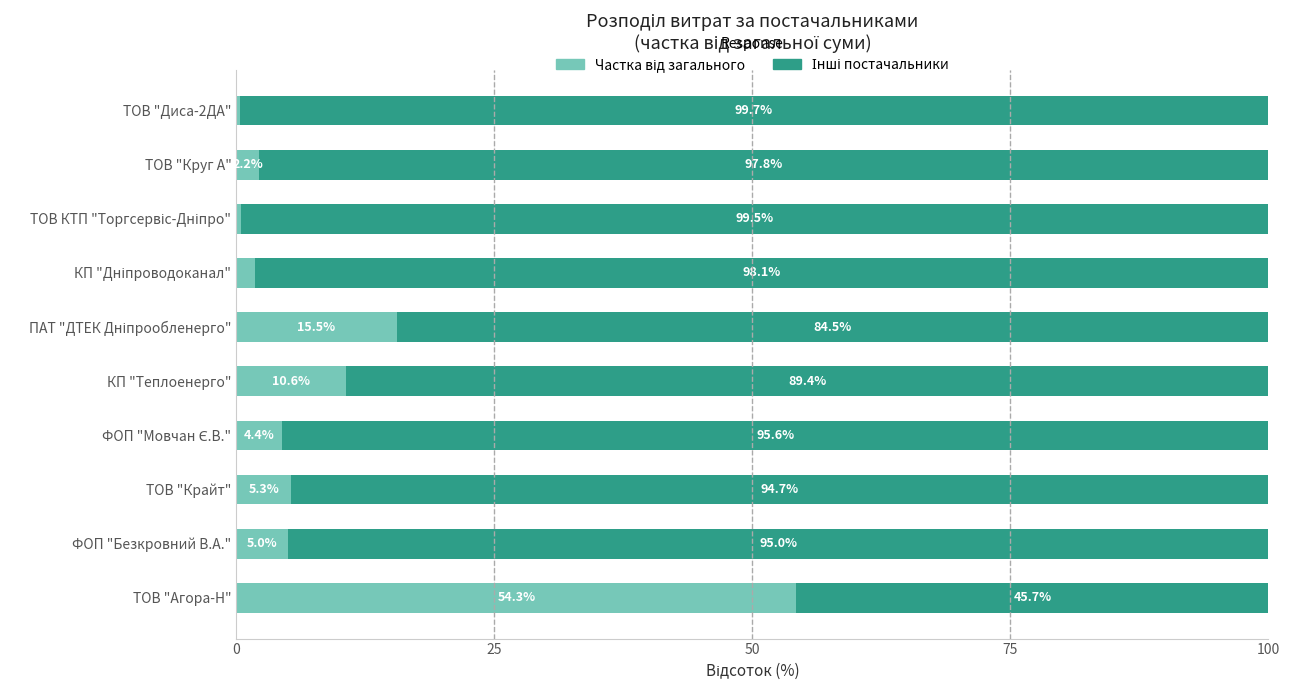

What is the total value across all series at КП "Теплоенерго"?

100.0